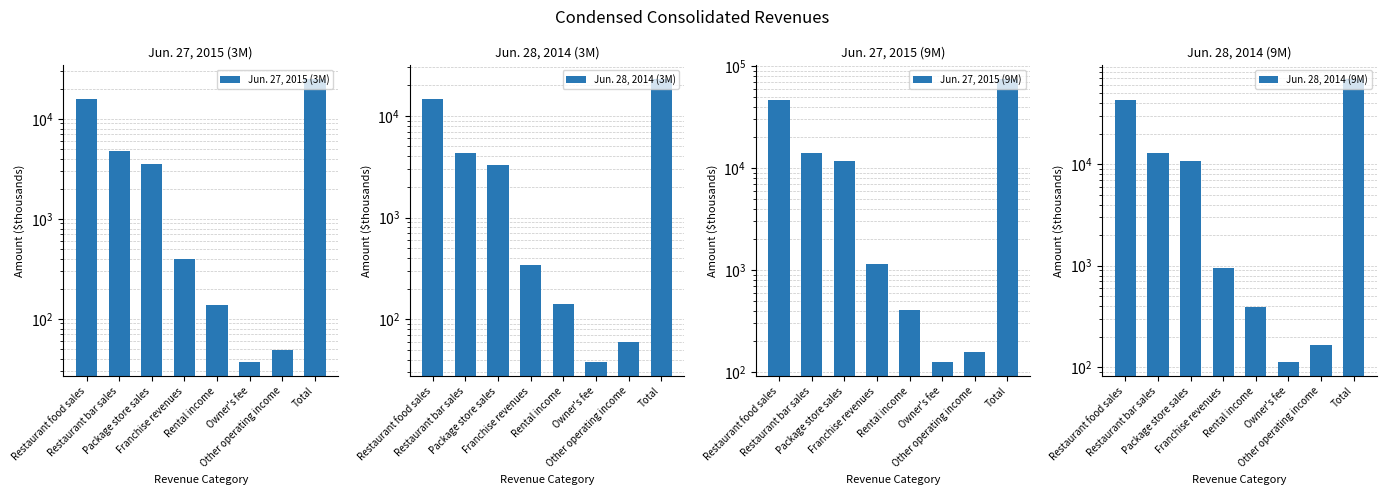

How many groups of bars are there?

8